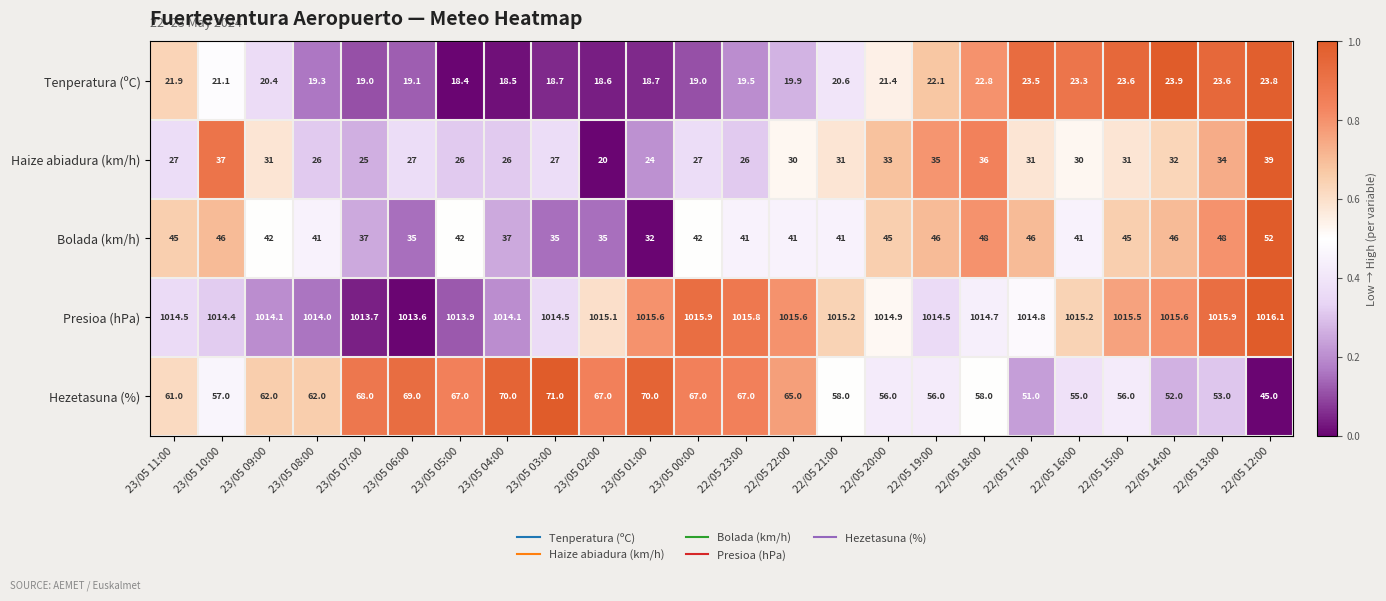

Which series has the largest total across all categories?

Presioa (hPa)